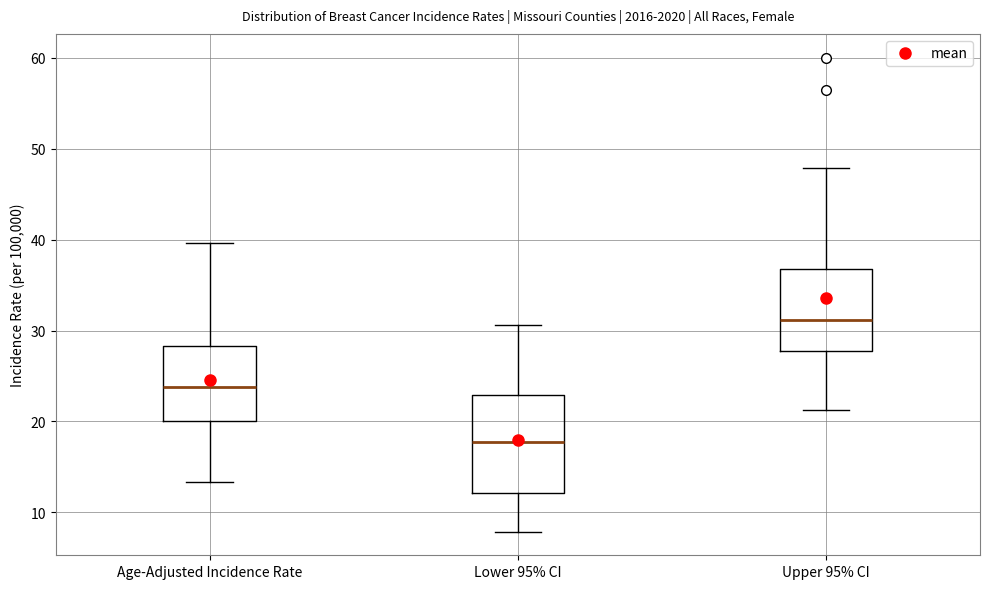

Which box has the lowest median line?

Lower 95% CI